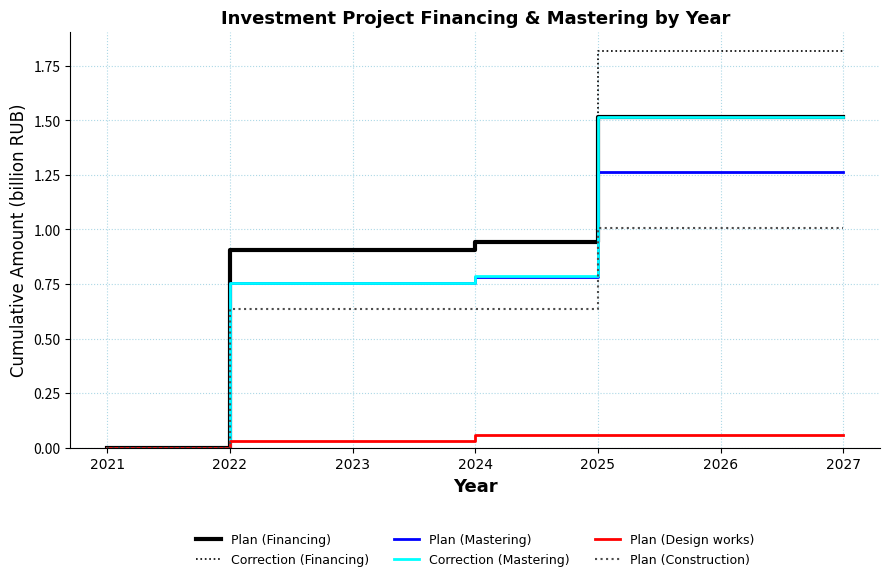

Which series has the largest total across all categories?

Correction (Financing)